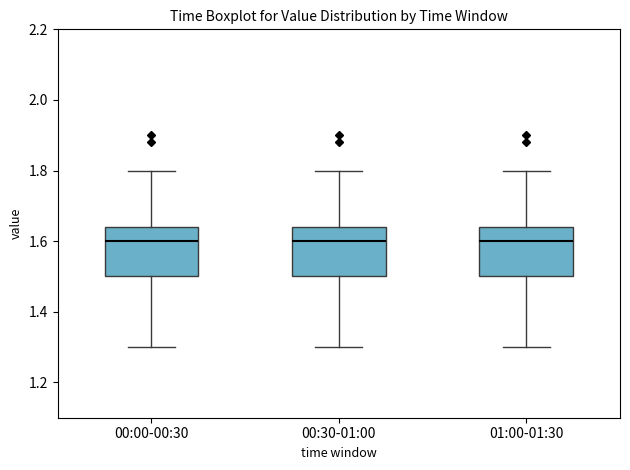

Reading left to right, transcribe this box plot: for each box, give where its median line is, the range the box spans, and where its two whiskers end, as read against the y-axis. The values are not printed on the chart, so give them approximately, as read against the axis.

00:00-00:30: median 1.60, box 1.50 to 1.64, whiskers 1.30 to 1.80
00:30-01:00: median 1.60, box 1.50 to 1.64, whiskers 1.30 to 1.80
01:00-01:30: median 1.60, box 1.50 to 1.64, whiskers 1.30 to 1.80